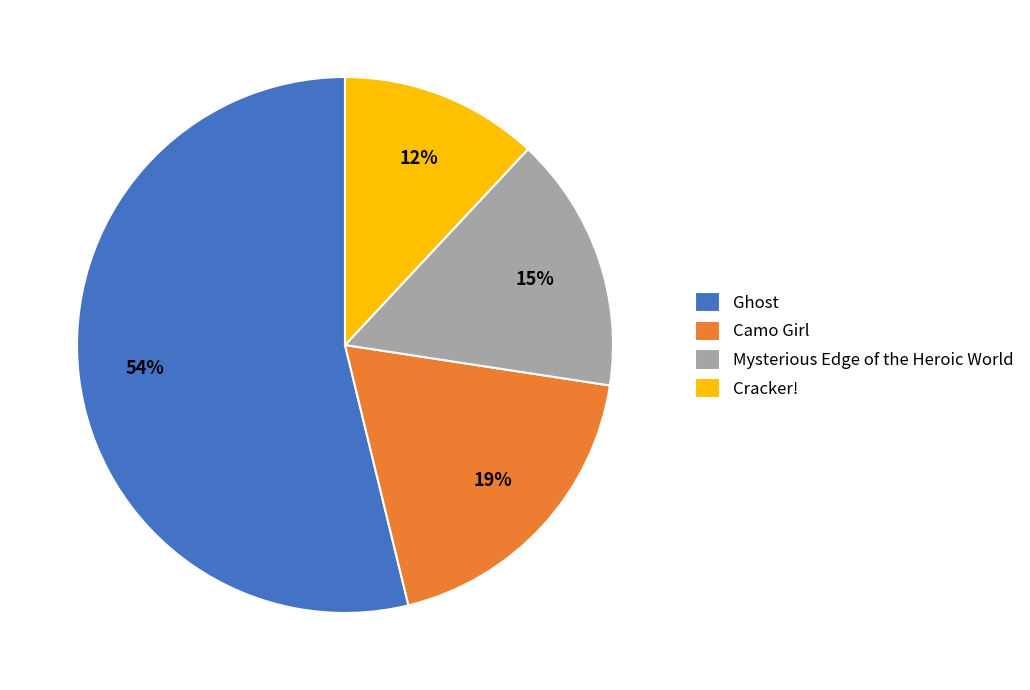

Count the number of slices in the pie.

4